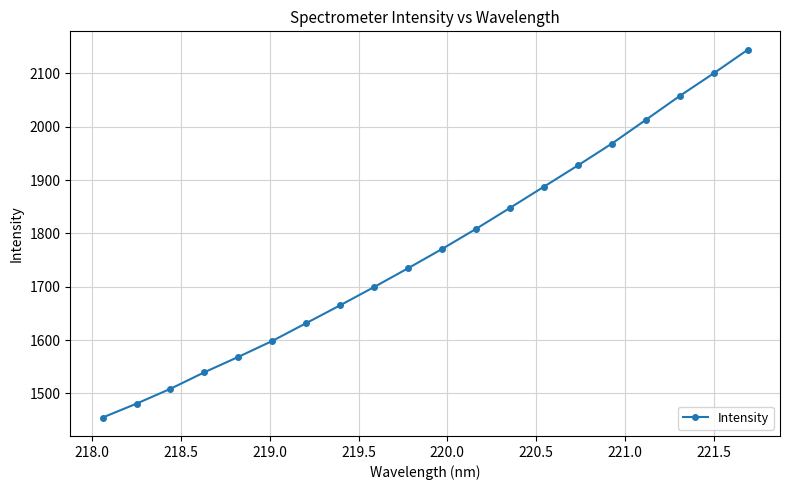

What is the difference between the second highest and second lowest values?

619.4